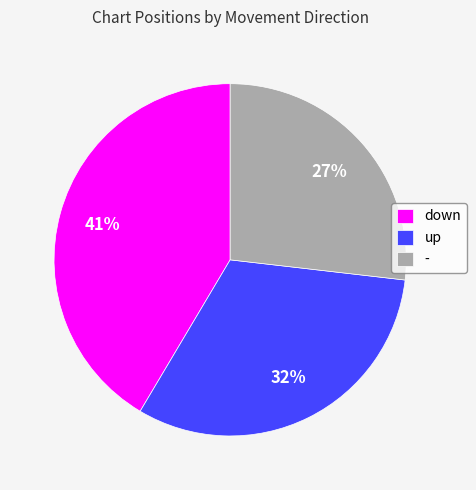

Rank the categories by value from lowest to highest.

-, up, down